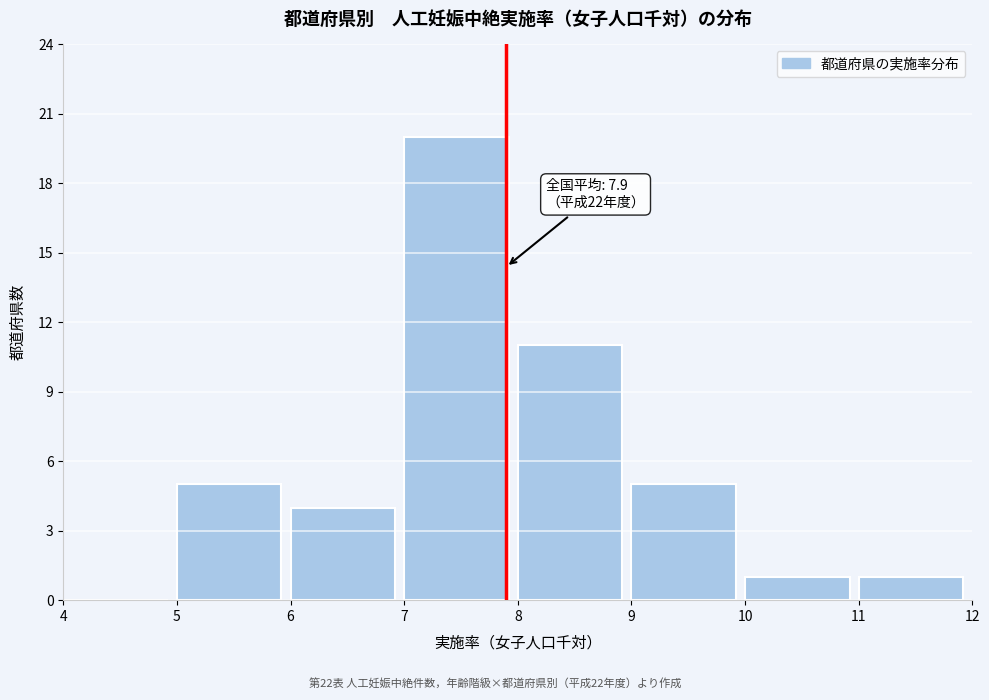

Which range on the x-axis has the tallest bar?

7 to 8